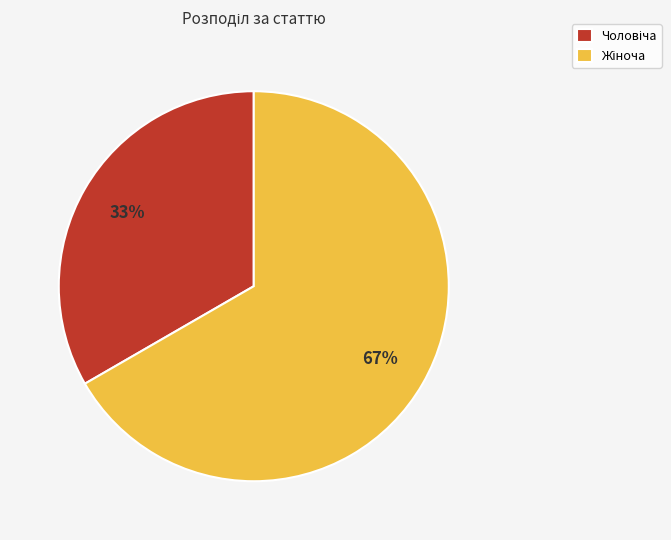

To the nearest percent, what is the average slice percentage?

50%